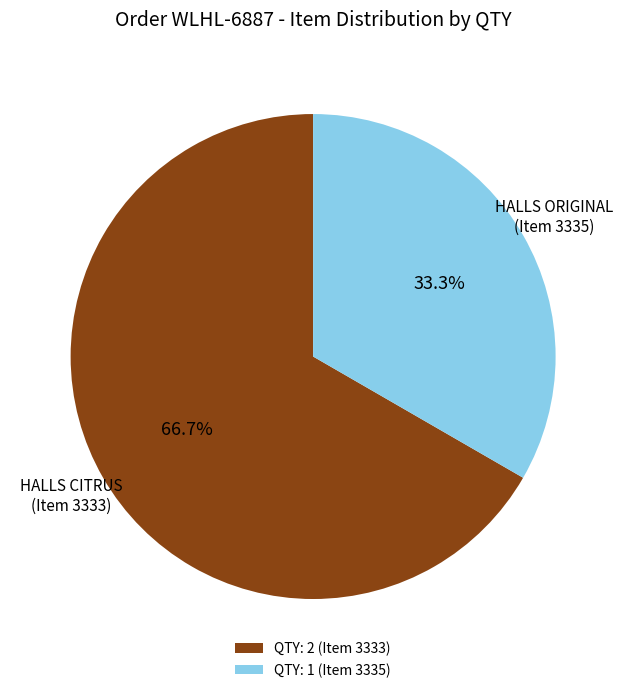

Which slice represents more than half of the pie?

QTY: 2 (Item 3333)